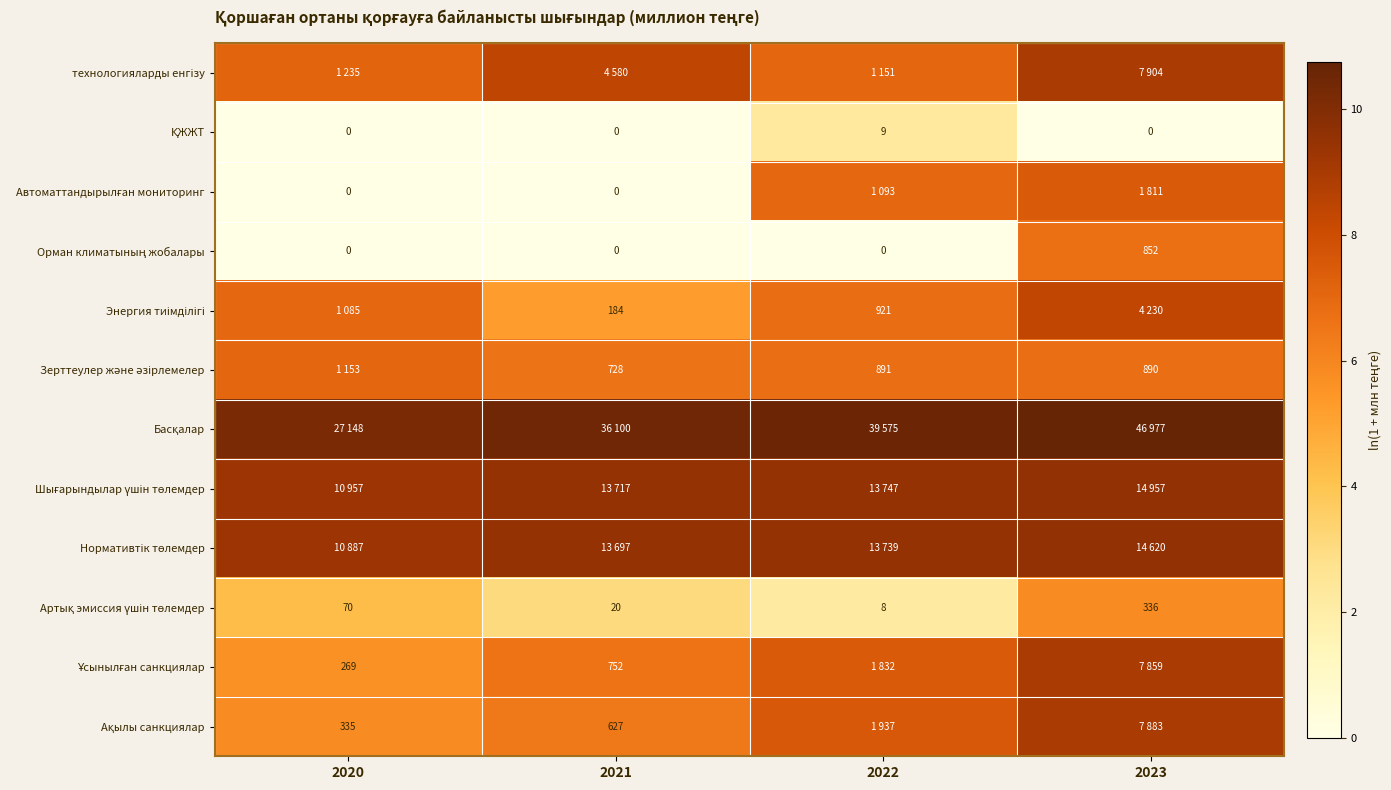

Is the value of Орман климатының жобалары at 2023 greater than the value of Ақылы санкциялар at 2020?

Yes